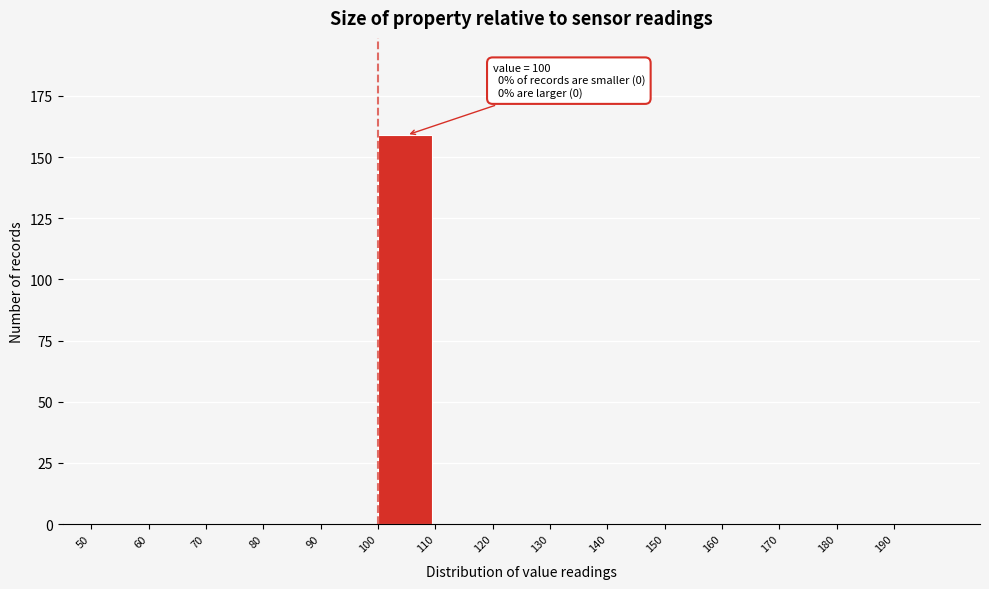

Which range on the x-axis has the tallest bar?

100 to 110